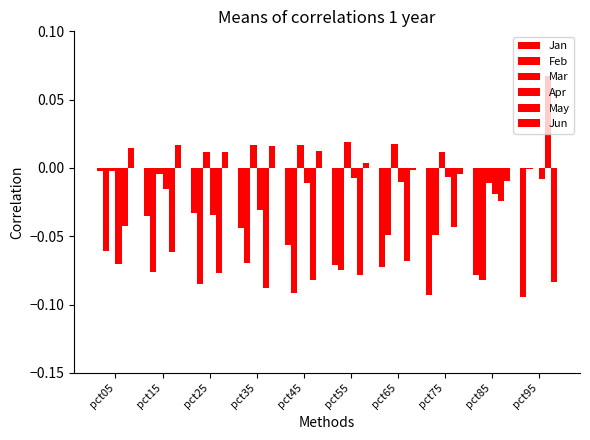

The Apr series shows -0.0 at pct75. True or false?

True